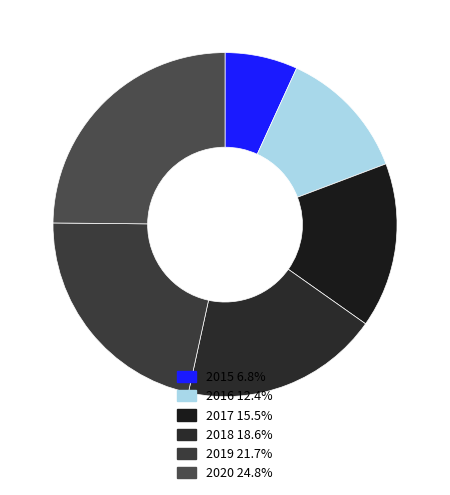

Is 2016 the majority of the pie?

No